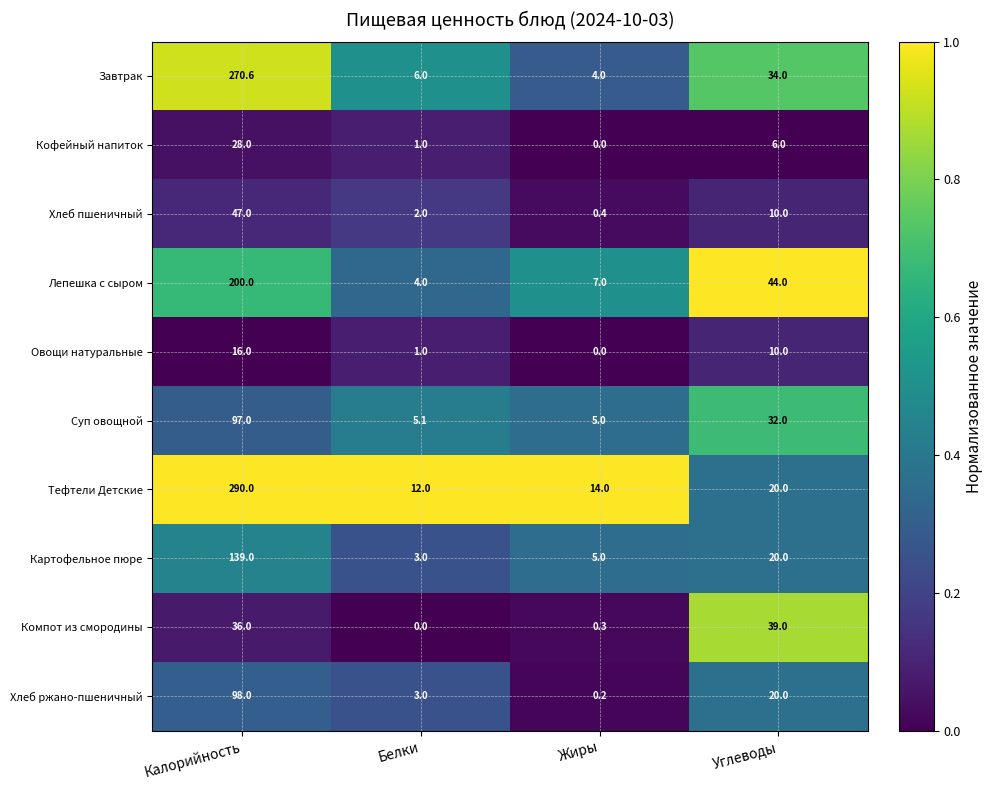

At which label does Лепешка с сыром reach its minimum?

Белки